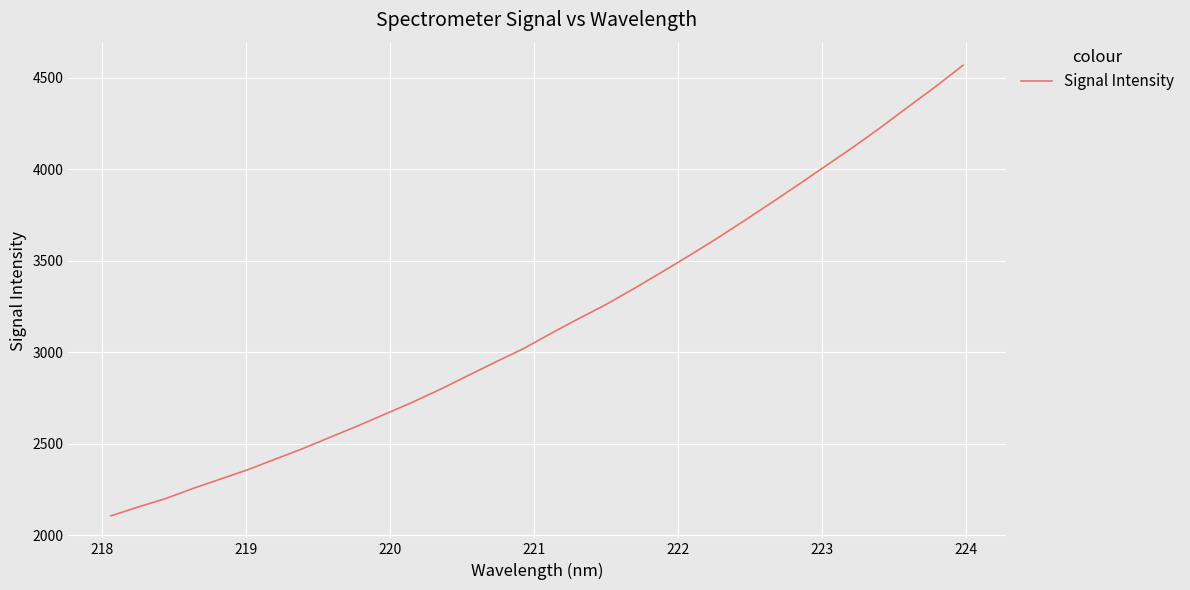

Count the number of data series in this chart.

1